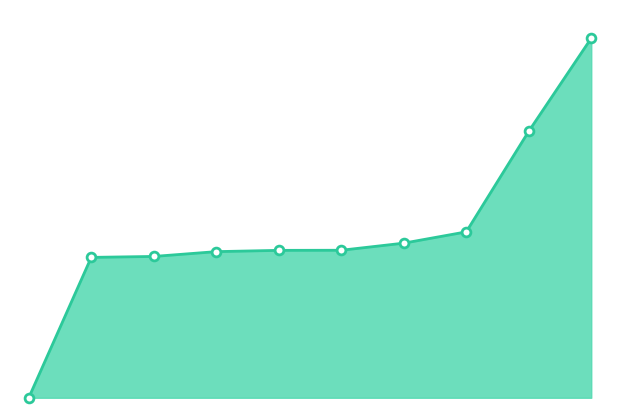

How many lines are shown in the chart?

1